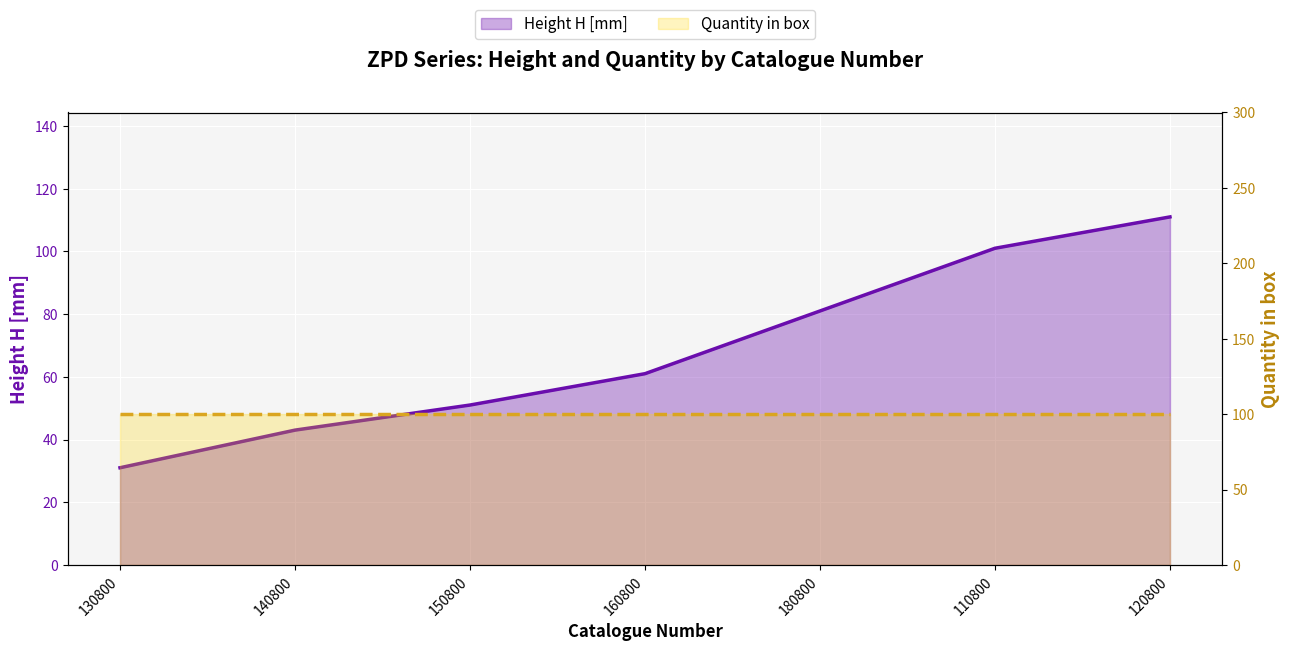

What is the minimum value for Quantity in box?

100